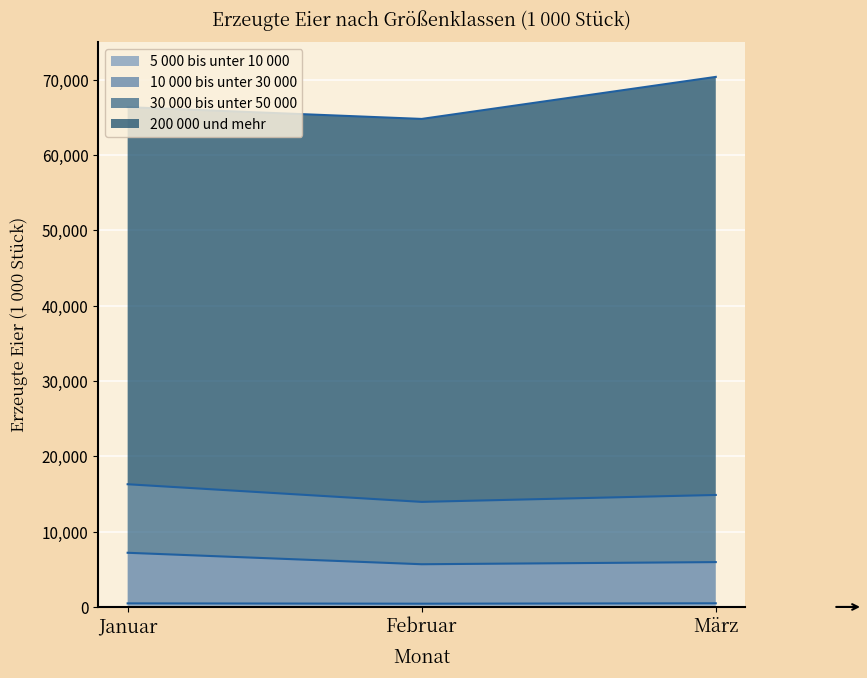

What is the label of the 1st point from the right?

März